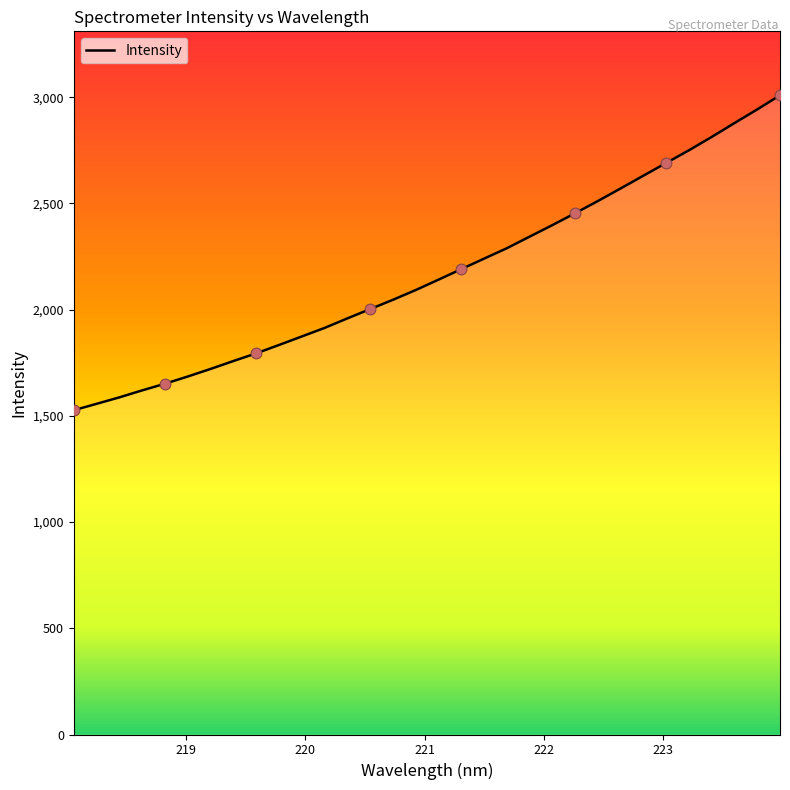

What is the greatest value displayed?

3009.4